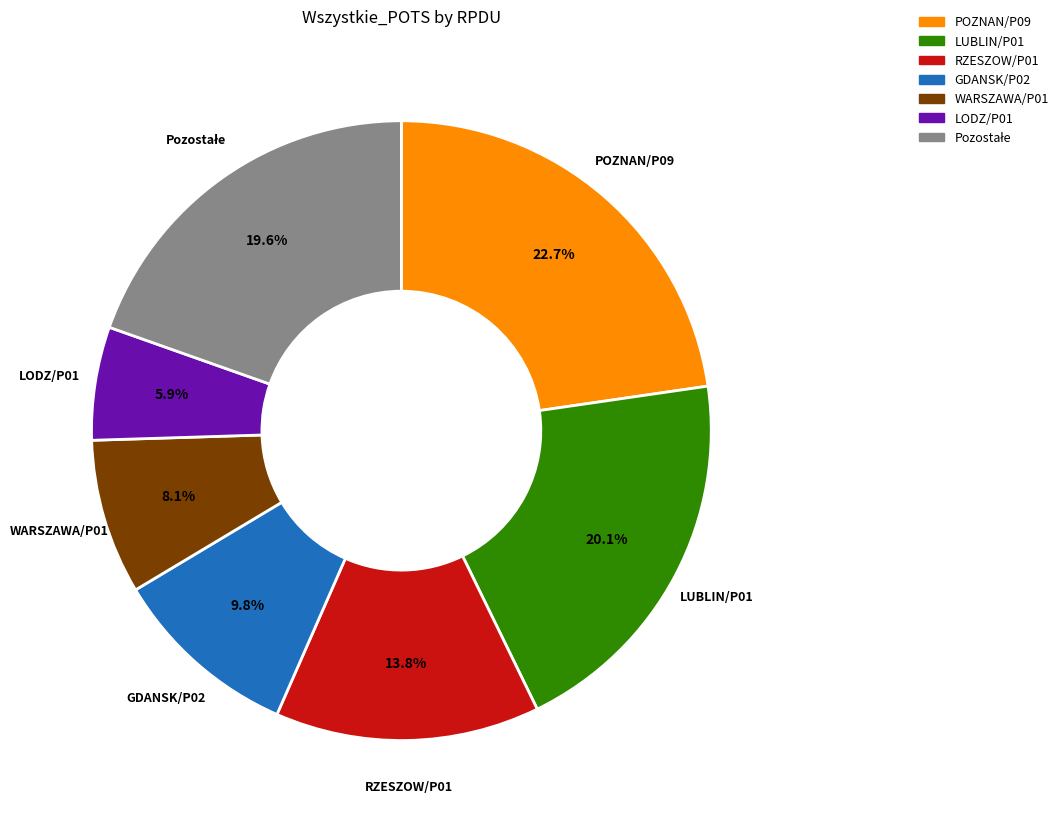

What percentage is NOT represented by RZESZOW/P01?

86.2%